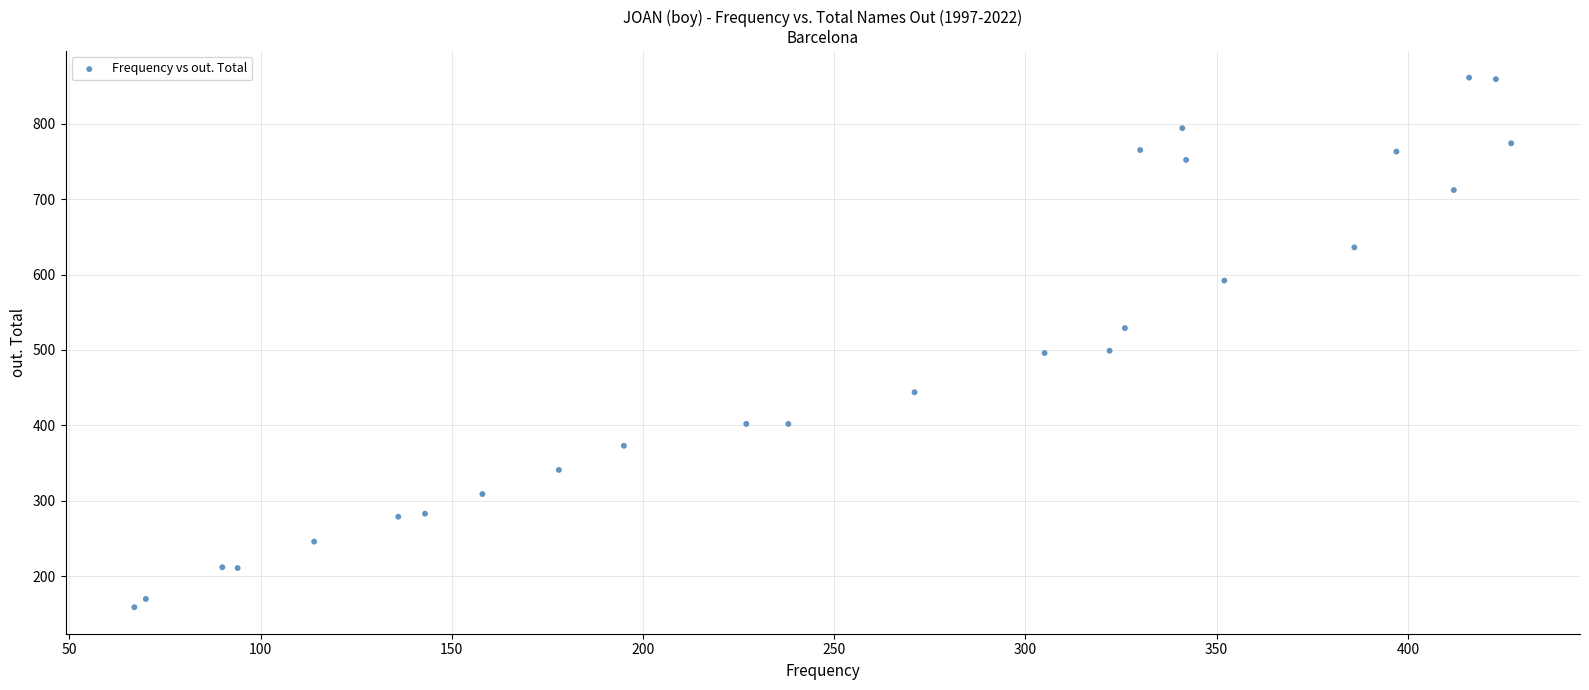

What is the range of X values (max minus min)?

360